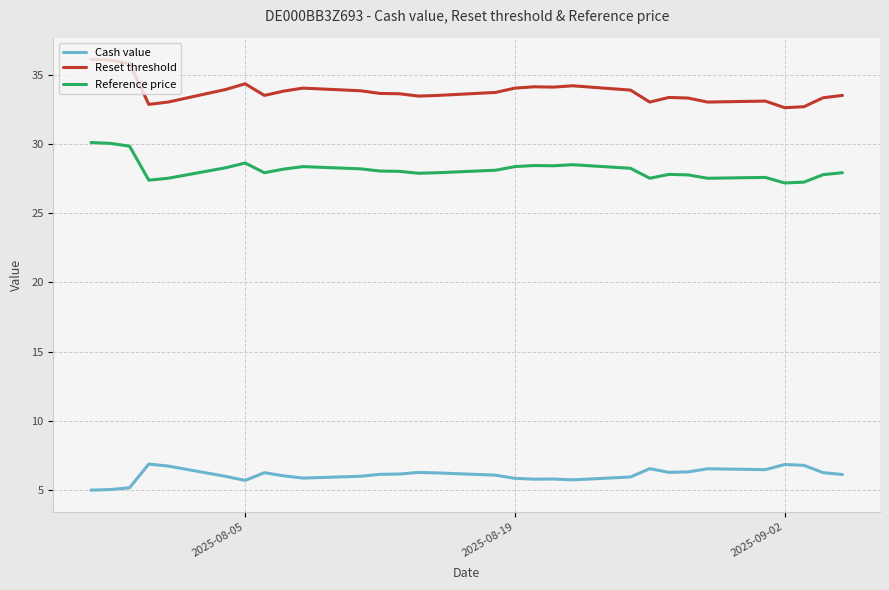

Does the chart have visible grid lines?

Yes